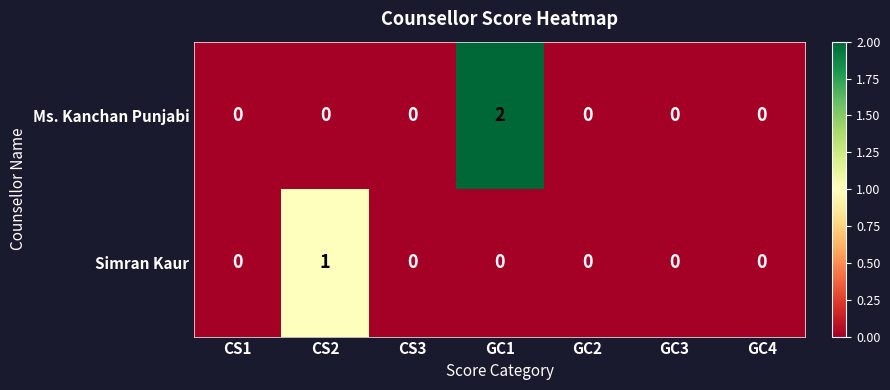

Which series has the largest range (max minus min)?

Ms. Kanchan Punjabi